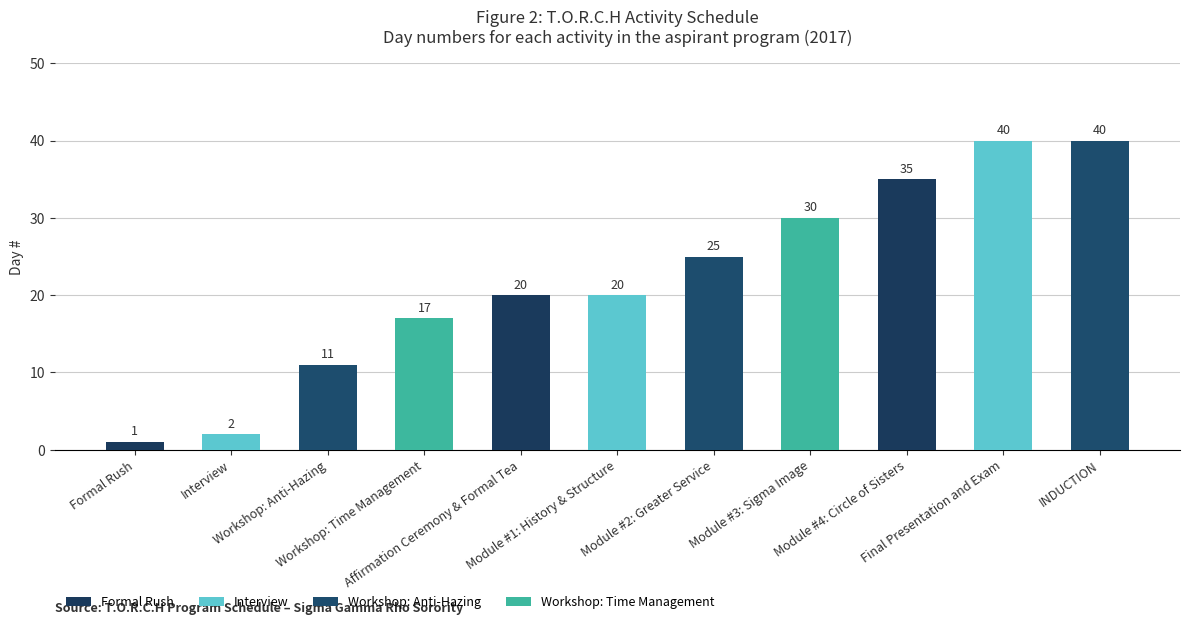

Does the chart contain stacked bars?

No